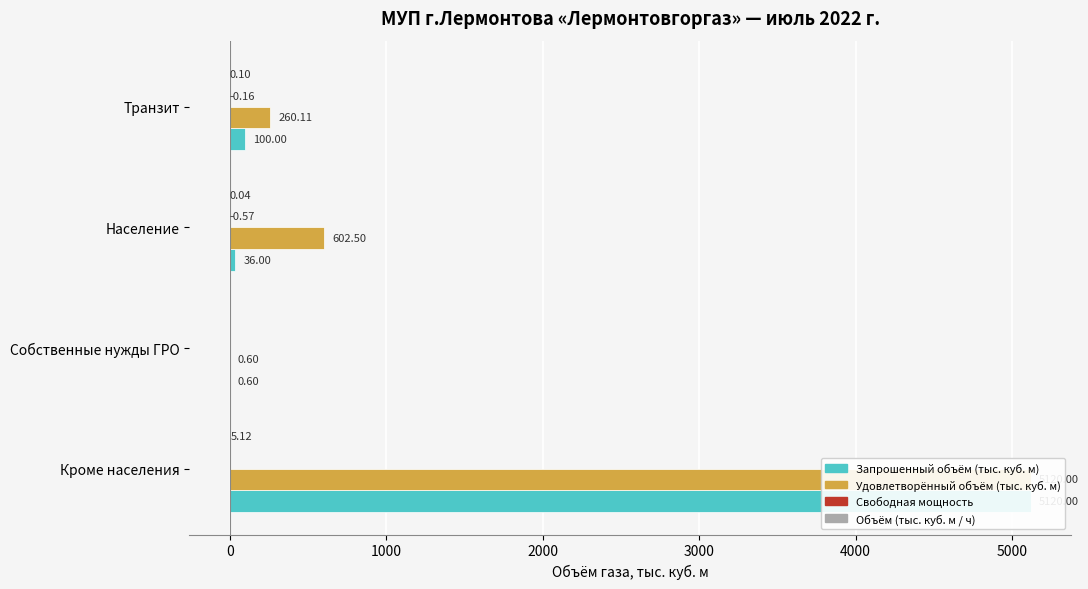

Is it true that Удовлетворённый объём (тыс. куб. м) equals 260.1 at Транзит?

True